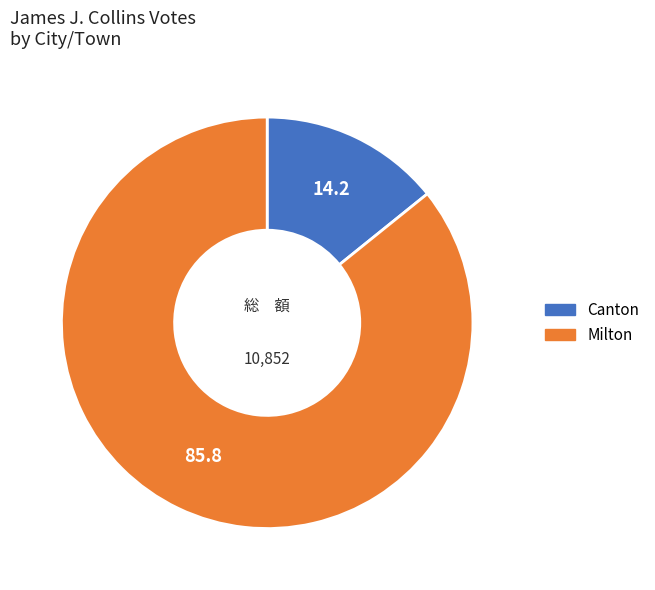

The Milton slice represents 86% of the pie. True or false?

True